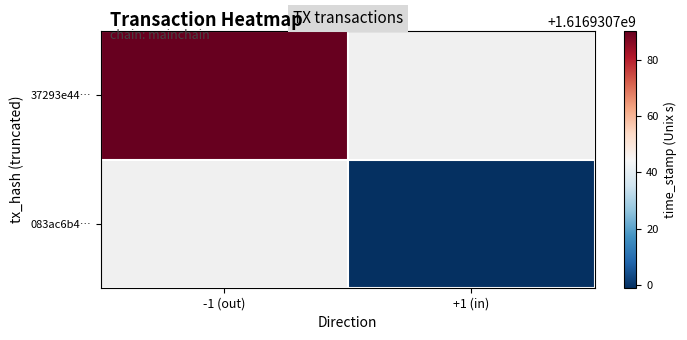

At time_stamp, list the series in order from largest to smallest.

37293e44e2374e9a8d7587b368b2f2d2c8bce3c, 083ac6b4ba2c8ce7d50eb0c426ffc6da6286c81